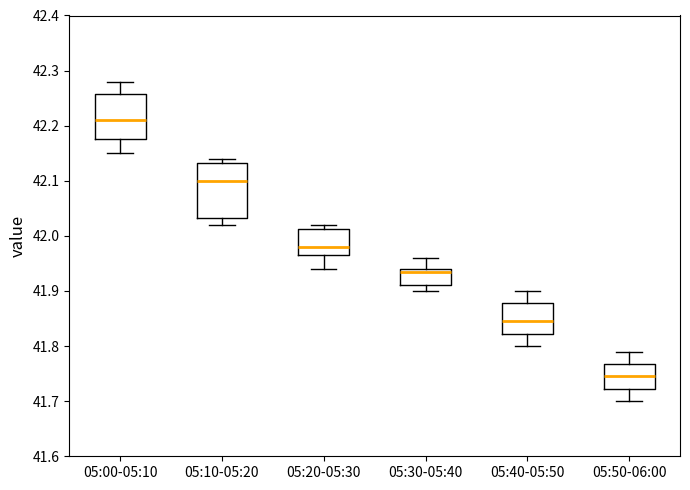

Which box has the highest median line?

05:00-05:10